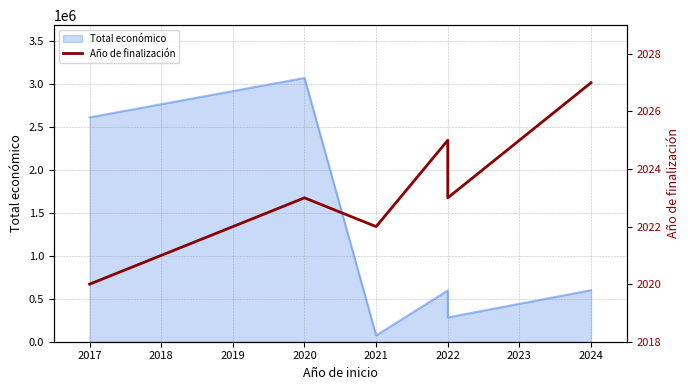

How many interior local peaks (higher than both neighbors) does the data have?

2